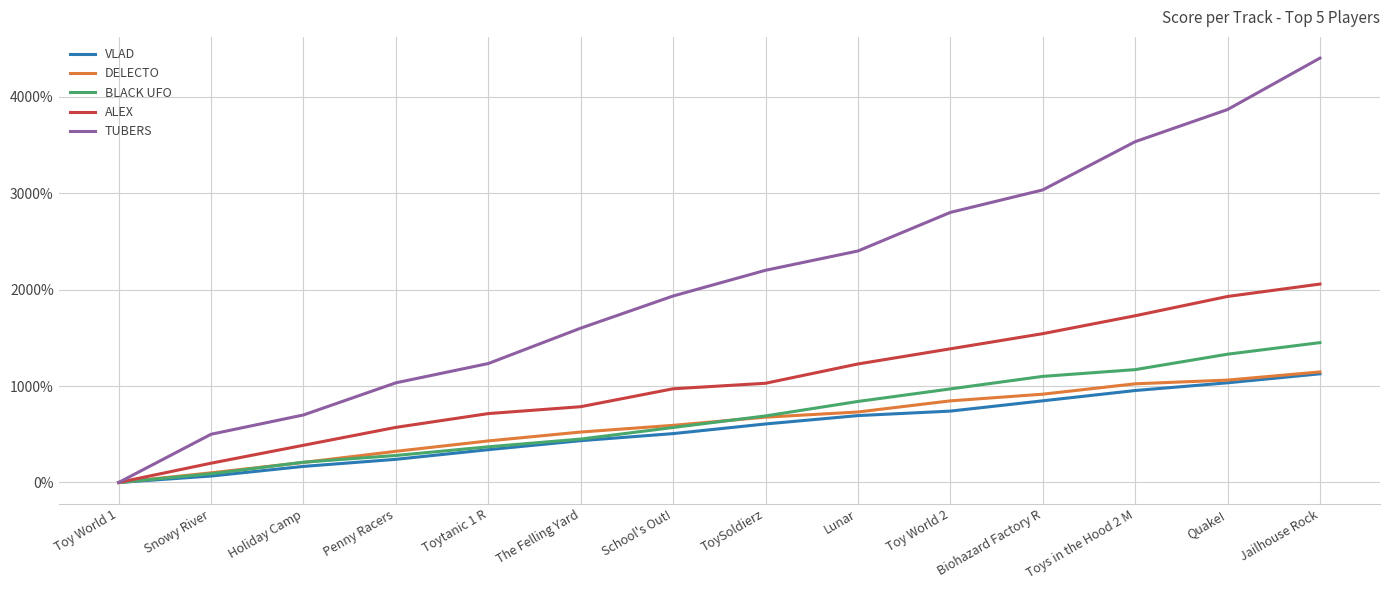

What is the difference between the second highest and second lowest values in the TUBERS series?

3366.7